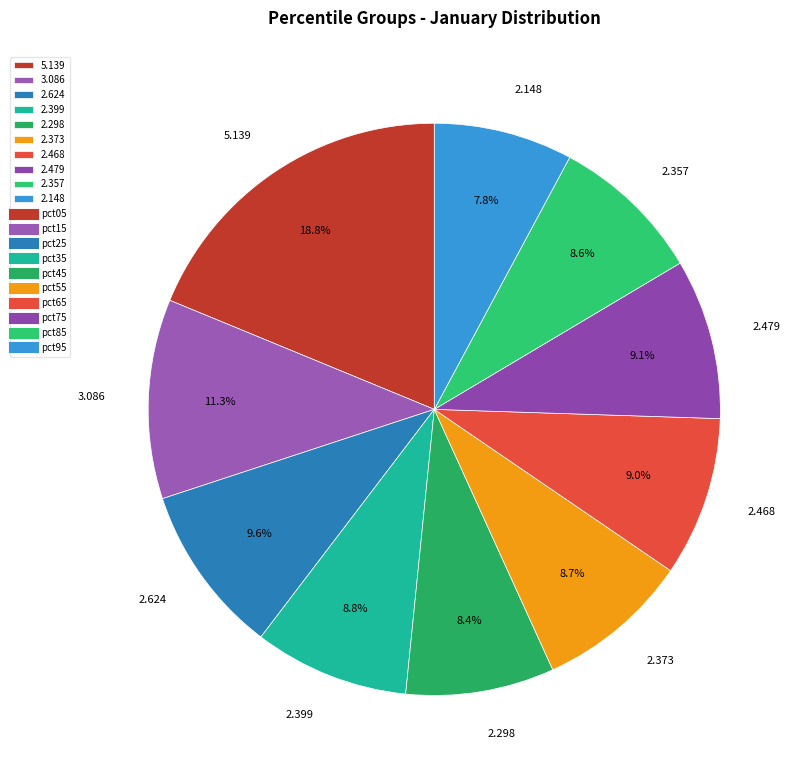

What is the smallest slice in the pie chart?

2.148